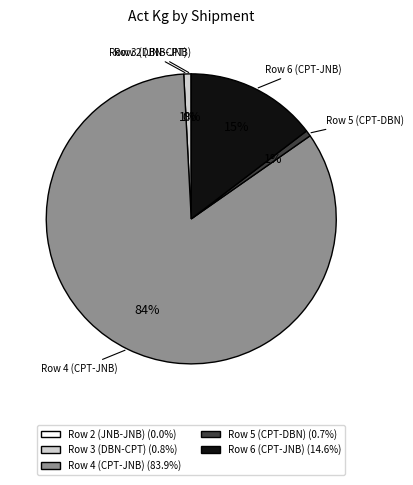

Which category has the biggest portion of the pie?

Row 4 (CPT-JNB)